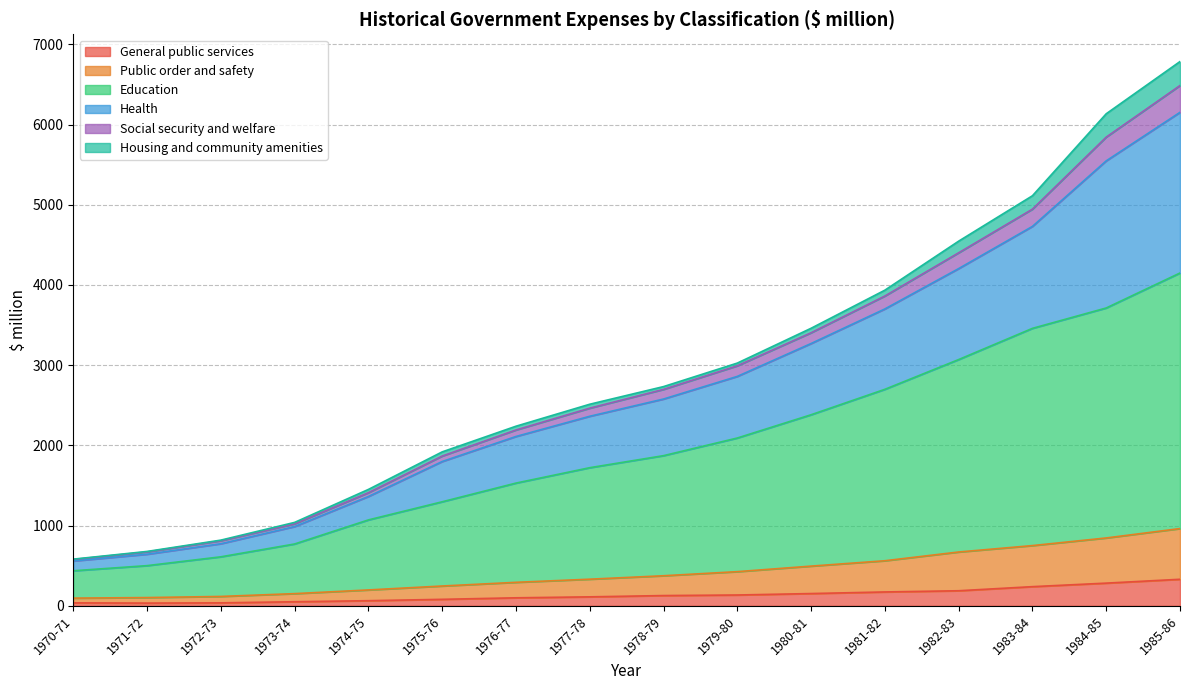

What is the maximum value for General public services?

331